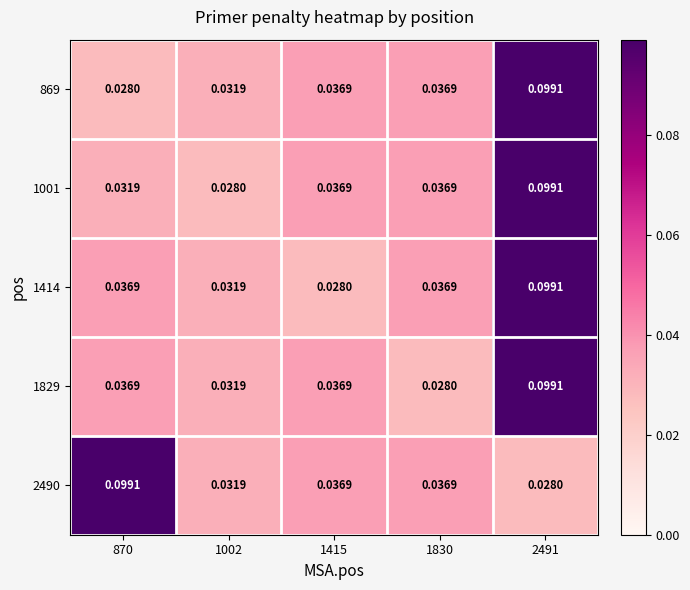

Is the value of 869 at 870 greater than the value of 1829 at 2491?

No